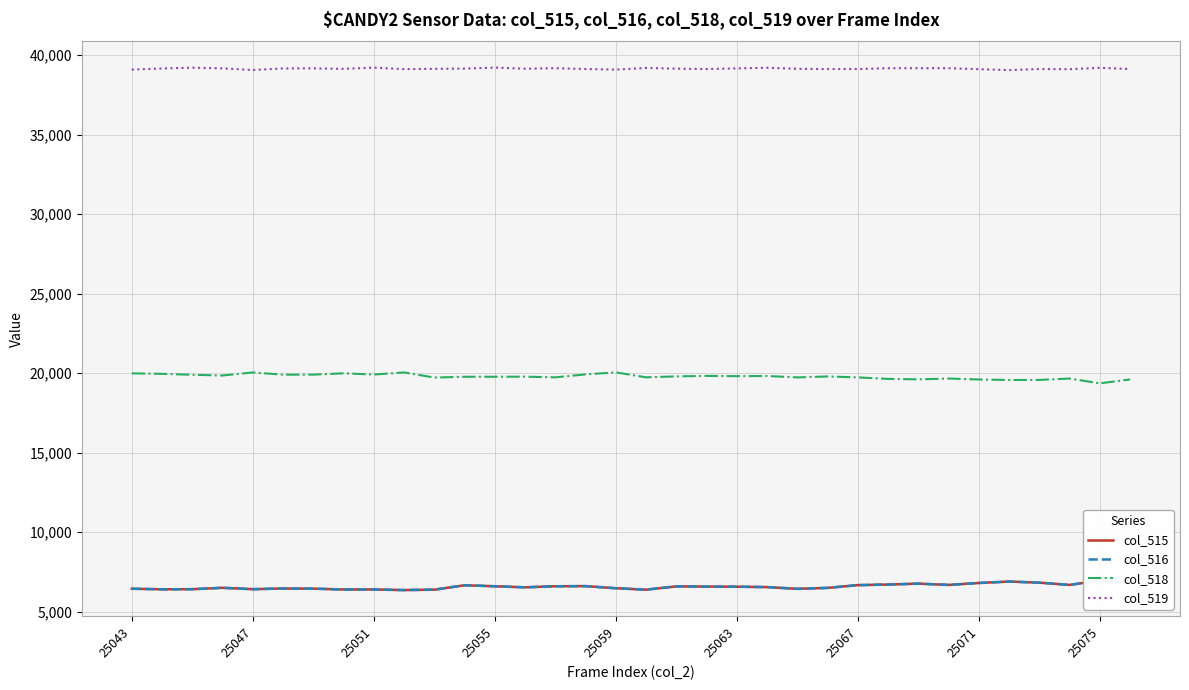

The col_519 series shows 39067 at 25047. True or false?

True